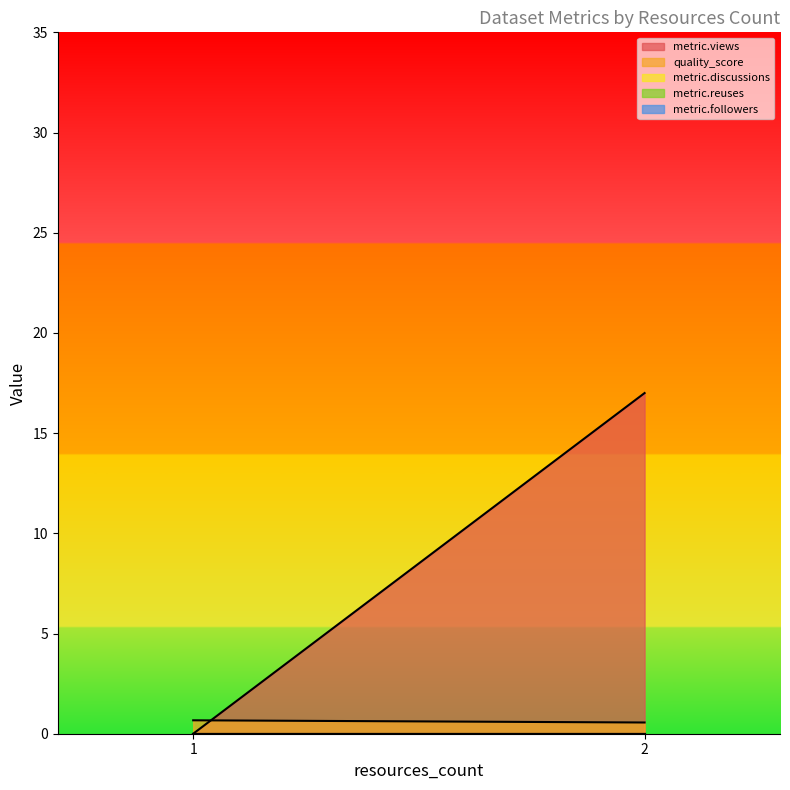

True or false: metric.discussions and metric.views cross at least once.

False